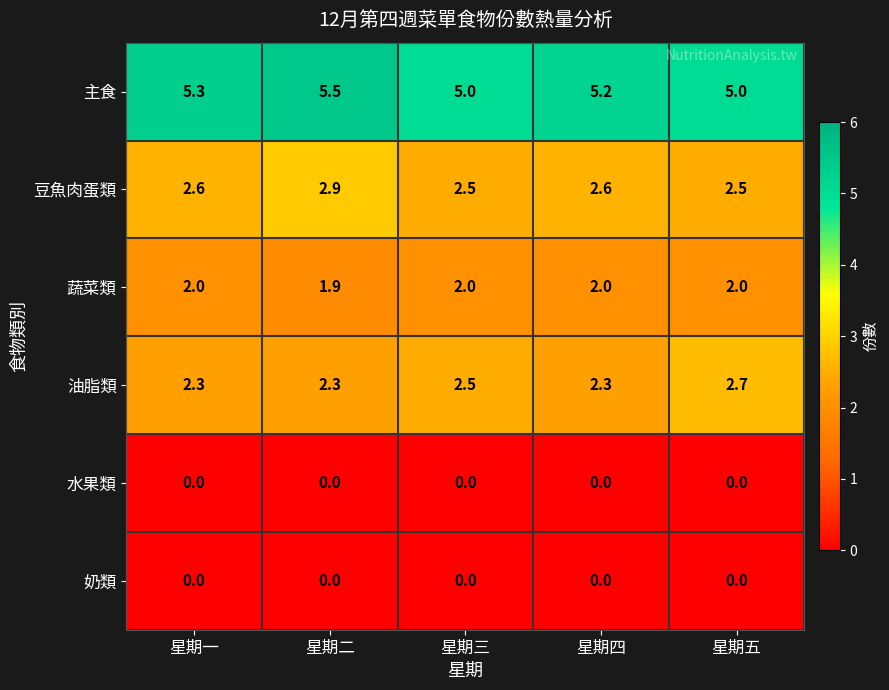

What is the lowest value of the 油脂類 series?

2.3